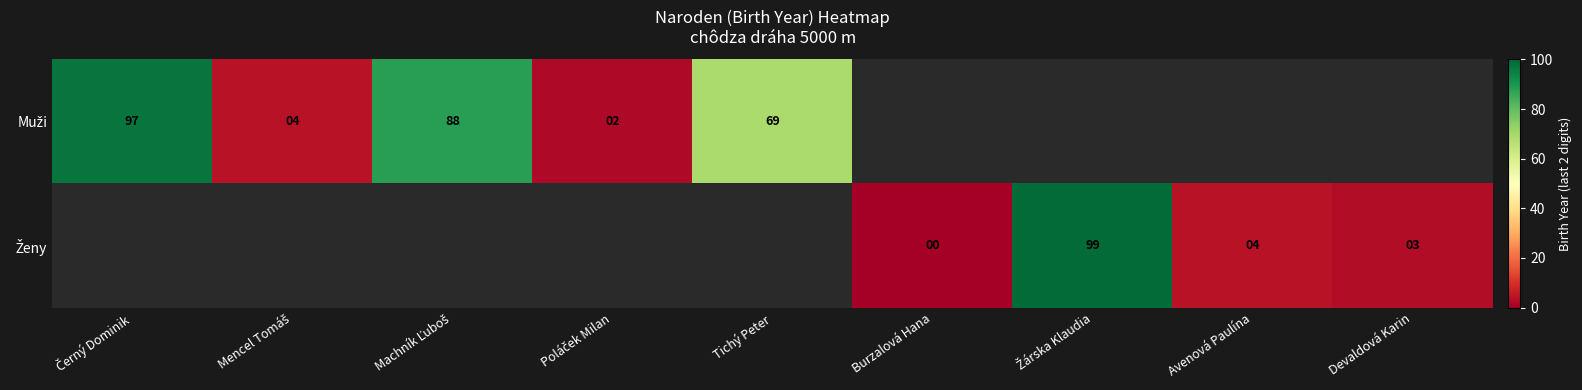

What is the difference between the maximum and minimum values in the Muži series?

95.0